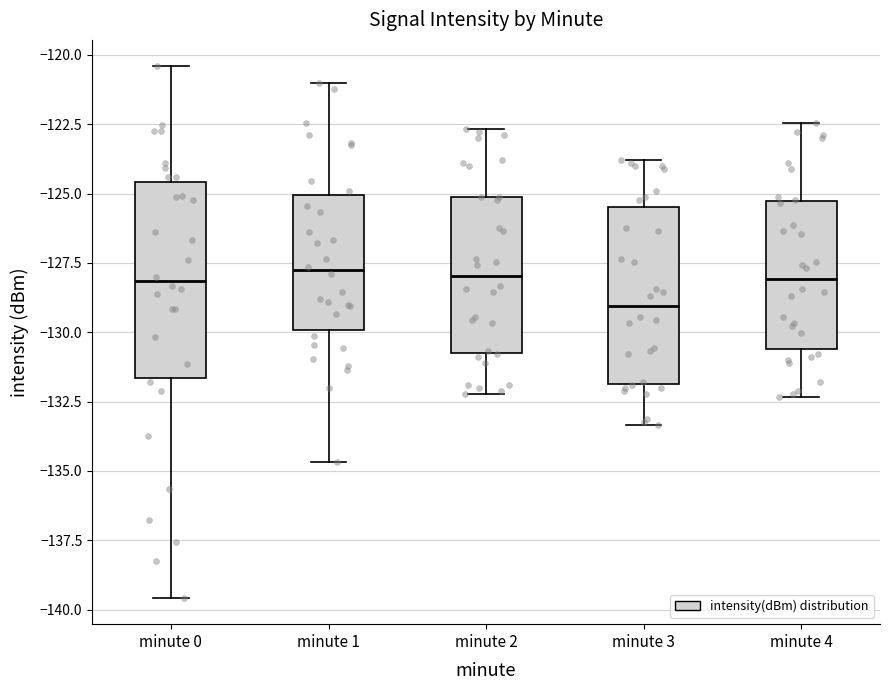

Comparing the boxes themselves (not the whiskers), which one is the tallest?

minute 0